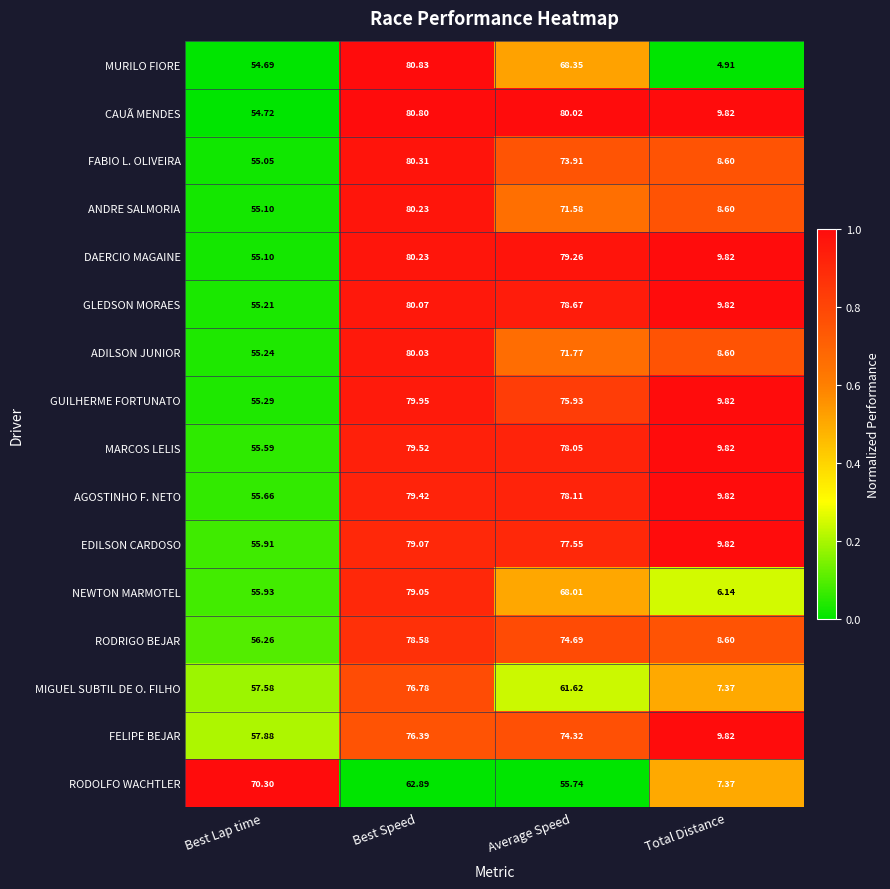

At which label does EDILSON CARDOSO reach its minimum?

Total Distance